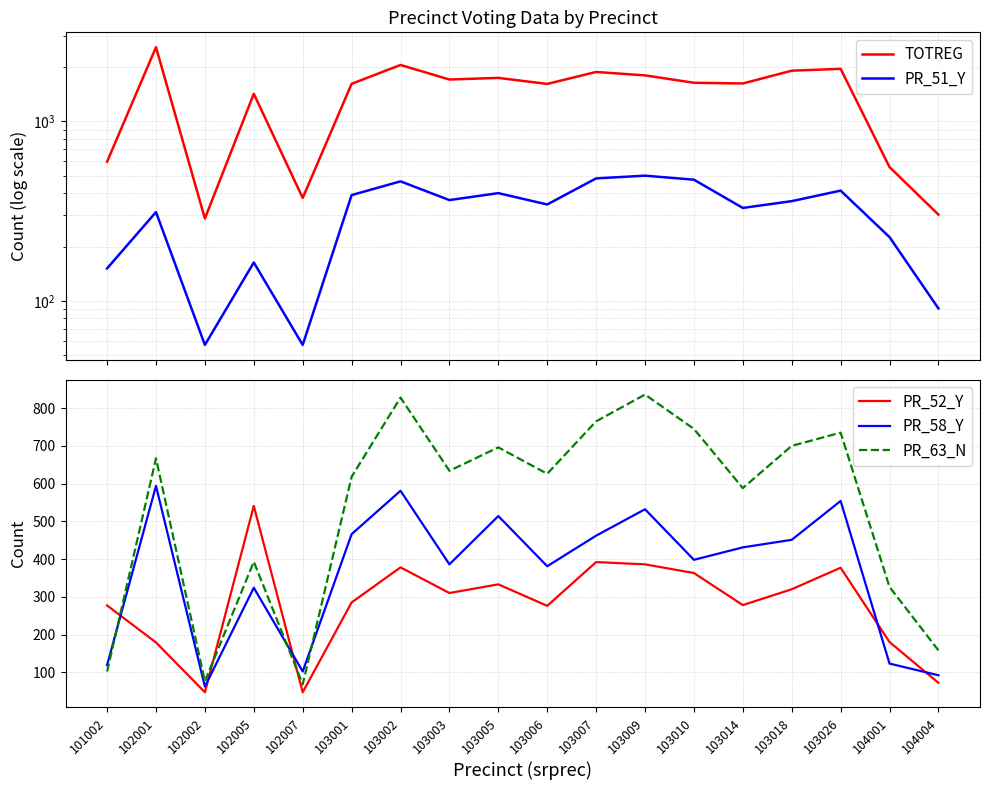

What is the difference between the highest and lowest values at 103003?

1402